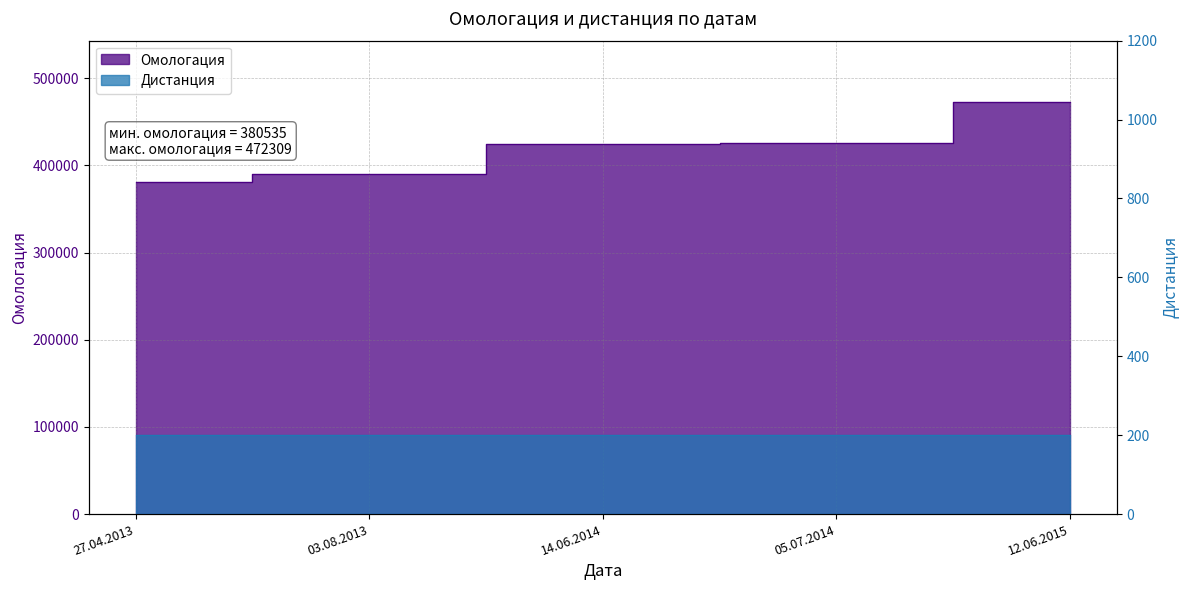

Rank the categories by value from lowest to highest.

27.04.2013, 03.08.2013, 14.06.2014, 05.07.2014, 12.06.2015